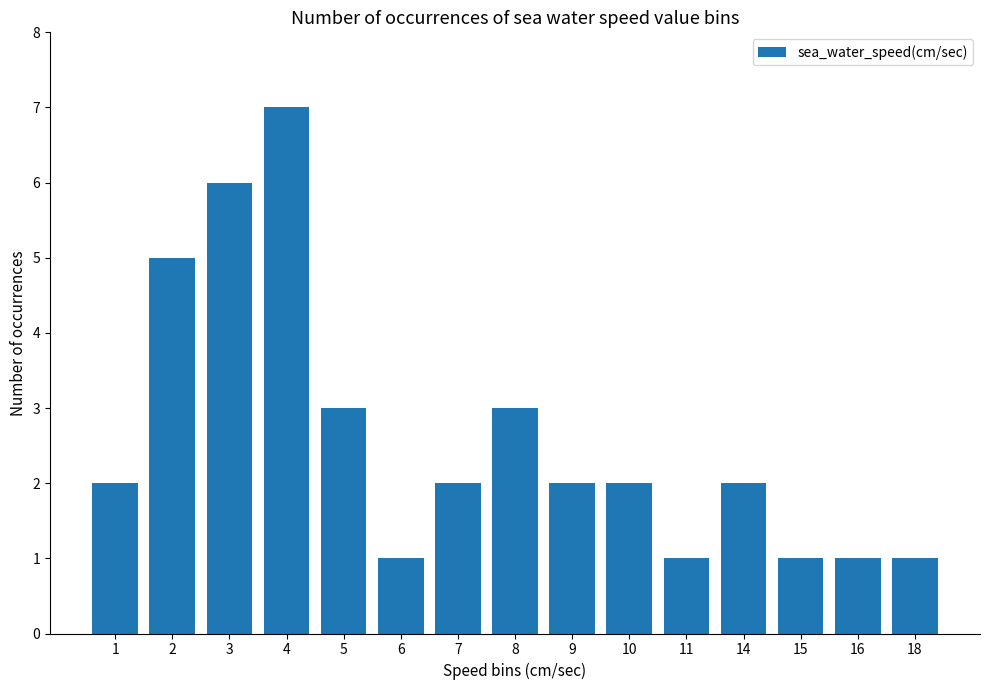

The value at 10 is 3. True or false?

False